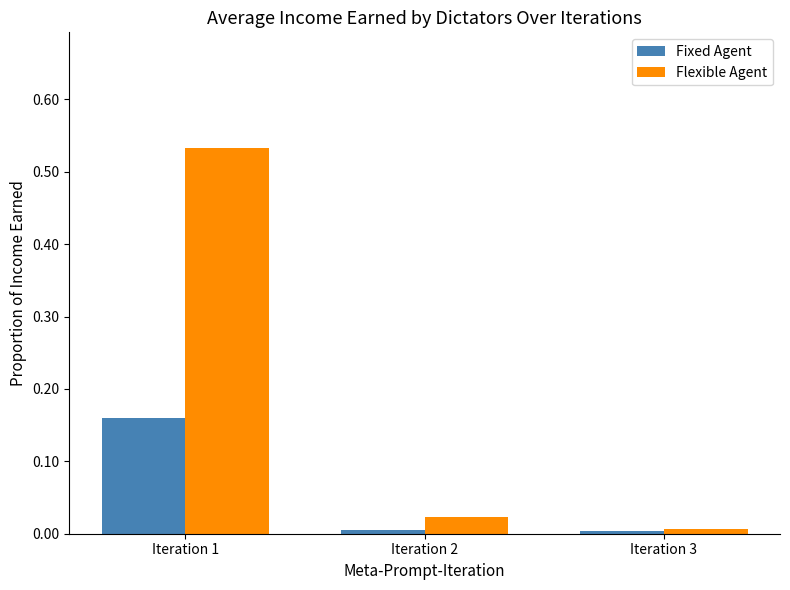

At how many categories does at least one series exceed 0?

3